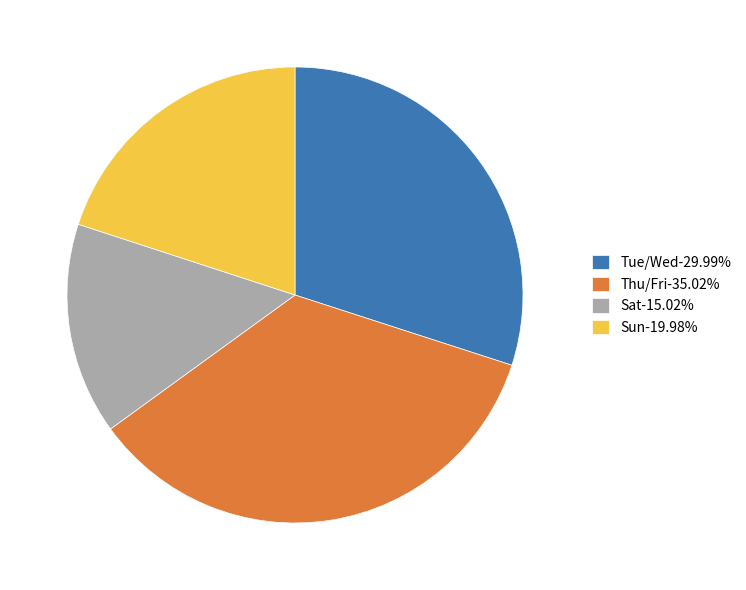

Is the sum of Thu/Fri-35.02% and Sun-19.98% greater than half?

Yes